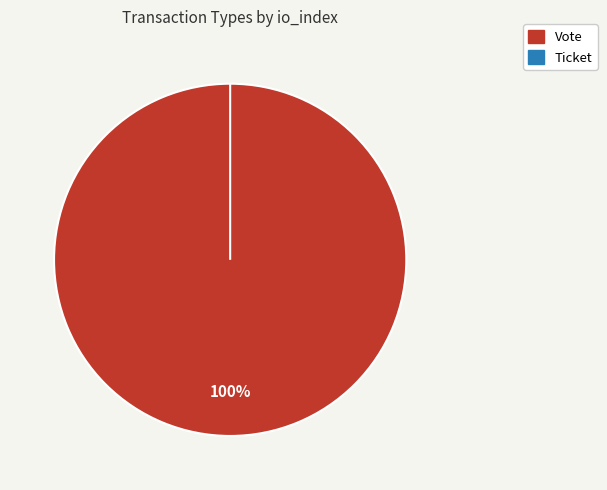

What is the total percentage of Ticket and Vote?

100.0%